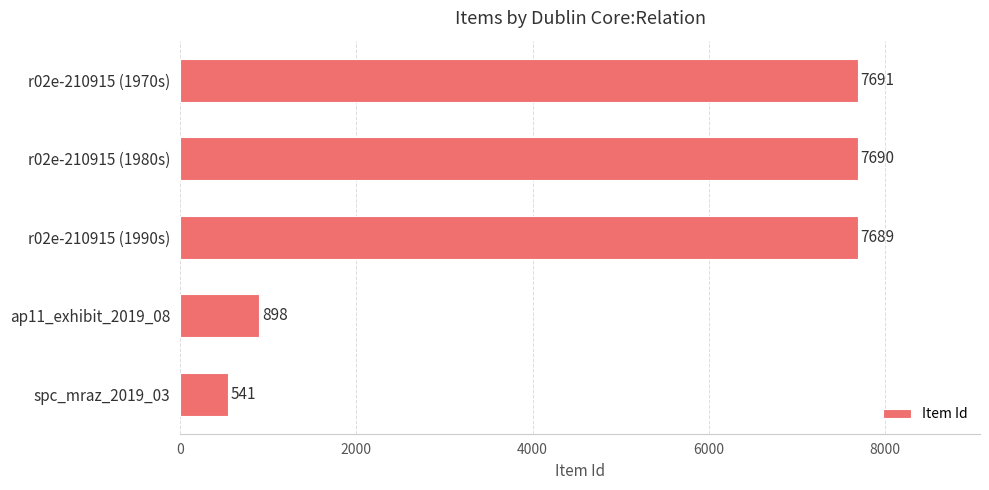

Reading bottom to top, list all the values displayed in this chart.

541	898	7689	7690	7691